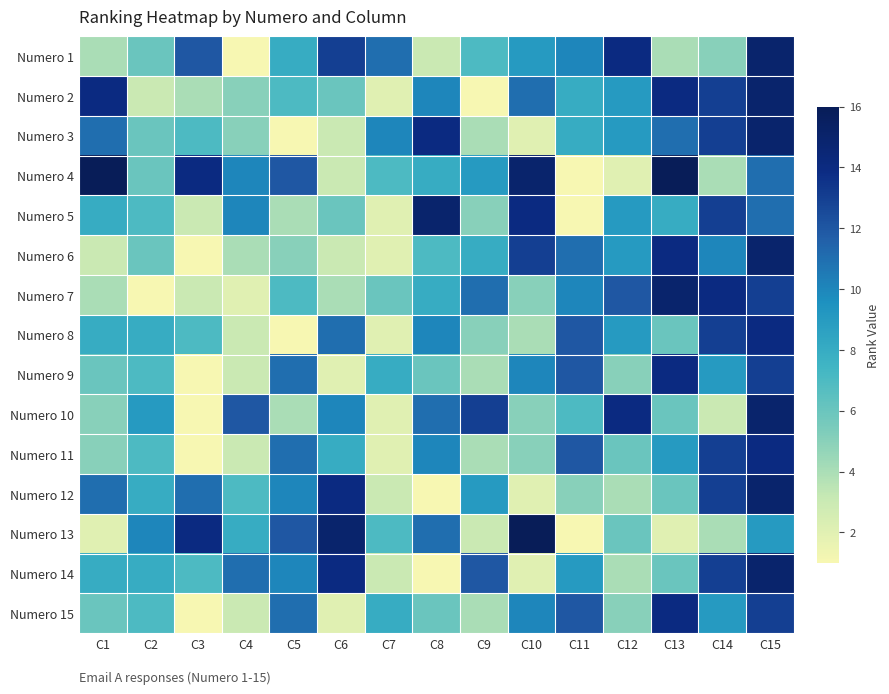

What is the total value across all series at C11?

119